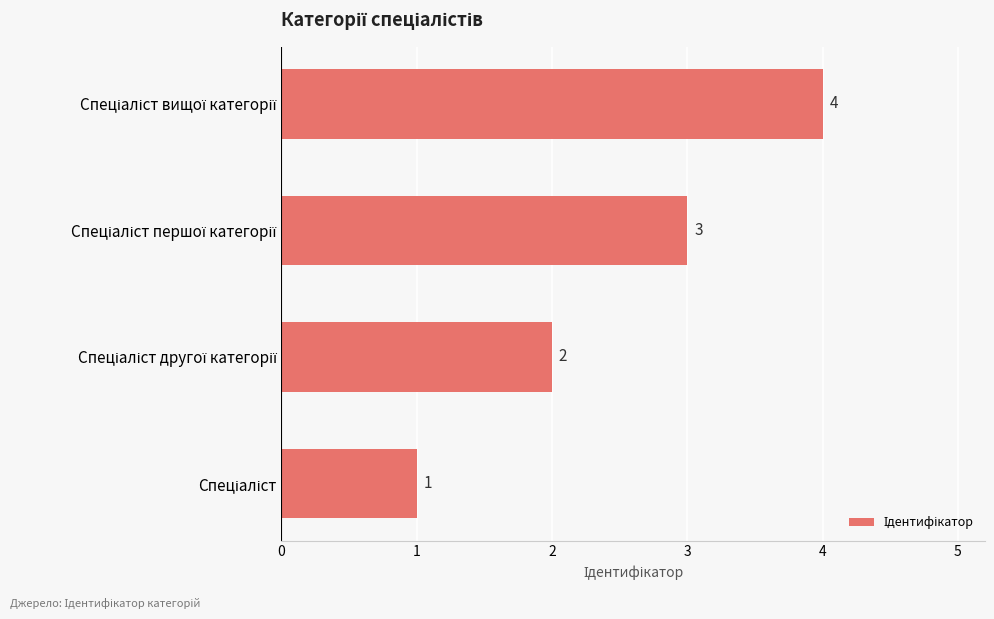

What is the sum of all values?

10